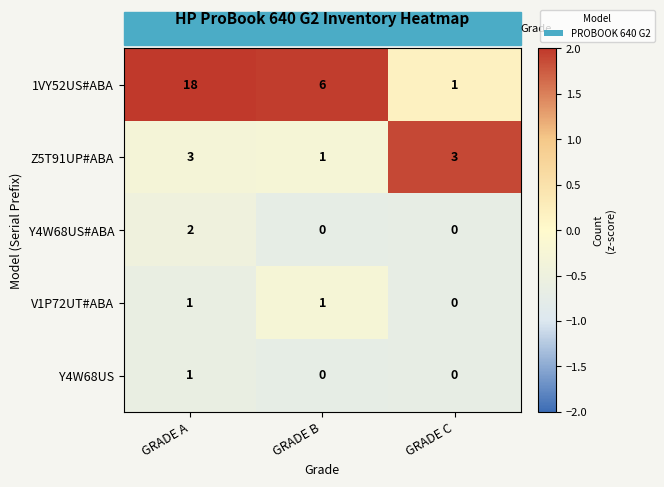

What is the spread (max minus min) of values at GRADE B?

6